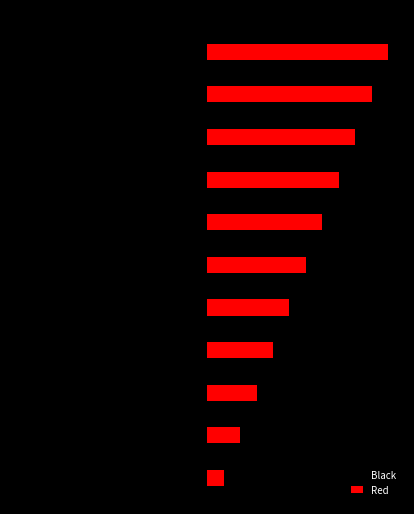

Count the Black values in the range -9 to -3.

7